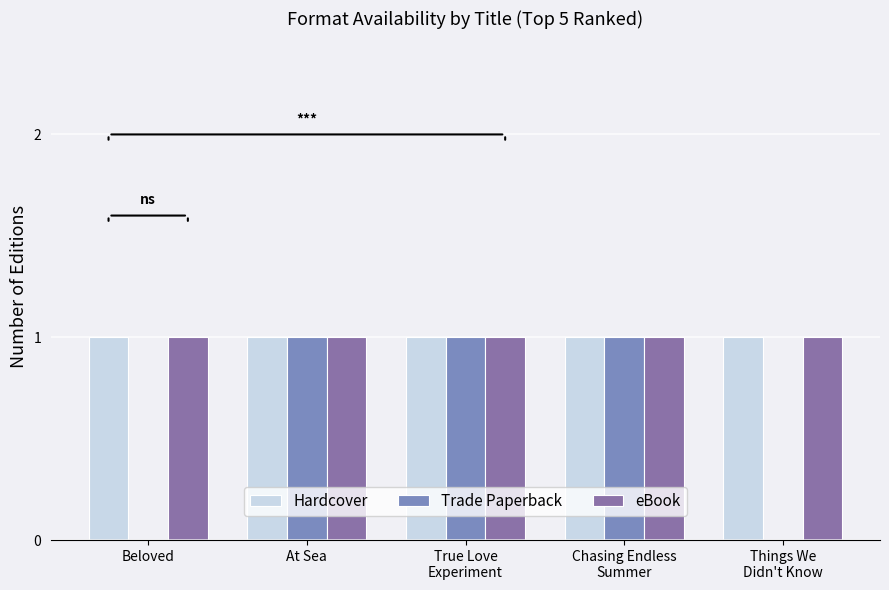

The value of Trade Paperback at Beloved is 1. True or false?

False